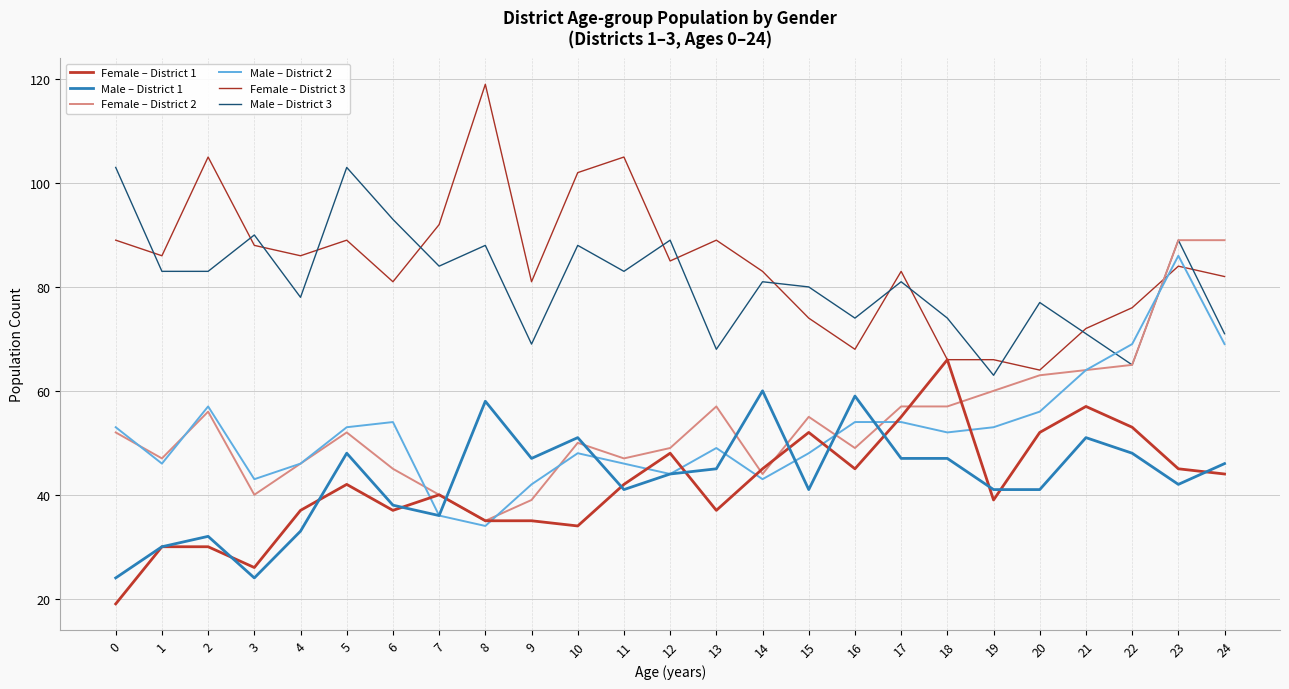

Reading left to right, transcribe all the data shown in this chart.

Female – District 1: 0=19	1=30	2=30	3=26	4=37	5=42	6=37	7=40	8=35	9=35	10=34	11=42	12=48	13=37	14=45	15=52	16=45	17=55	18=66	19=39	20=52	21=57	22=53	23=45	24=44
Male – District 1: 0=24	1=30	2=32	3=24	4=33	5=48	6=38	7=36	8=58	9=47	10=51	11=41	12=44	13=45	14=60	15=41	16=59	17=47	18=47	19=41	20=41	21=51	22=48	23=42	24=46
Female – District 2: 0=52	1=47	2=56	3=40	4=46	5=52	6=45	7=40	8=35	9=39	10=50	11=47	12=49	13=57	14=44	15=55	16=49	17=57	18=57	19=60	20=63	21=64	22=65	23=89	24=89
Male – District 2: 0=53	1=46	2=57	3=43	4=46	5=53	6=54	7=36	8=34	9=42	10=48	11=46	12=44	13=49	14=43	15=48	16=54	17=54	18=52	19=53	20=56	21=64	22=69	23=86	24=69
Female – District 3: 0=89	1=86	2=105	3=88	4=86	5=89	6=81	7=92	8=119	9=81	10=102	11=105	12=85	13=89	14=83	15=74	16=68	17=83	18=66	19=66	20=64	21=72	22=76	23=84	24=82
Male – District 3: 0=103	1=83	2=83	3=90	4=78	5=103	6=93	7=84	8=88	9=69	10=88	11=83	12=89	13=68	14=81	15=80	16=74	17=81	18=74	19=63	20=77	21=71	22=65	23=89	24=71